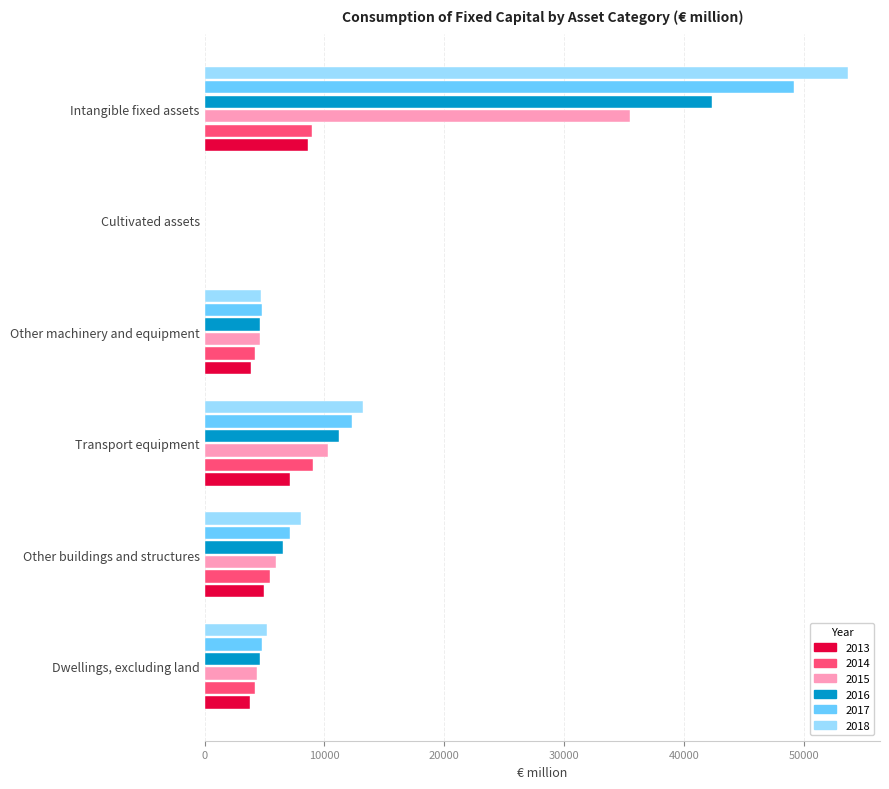

True or false: 2016 has a value of 6492.8 at Transport equipment.

False